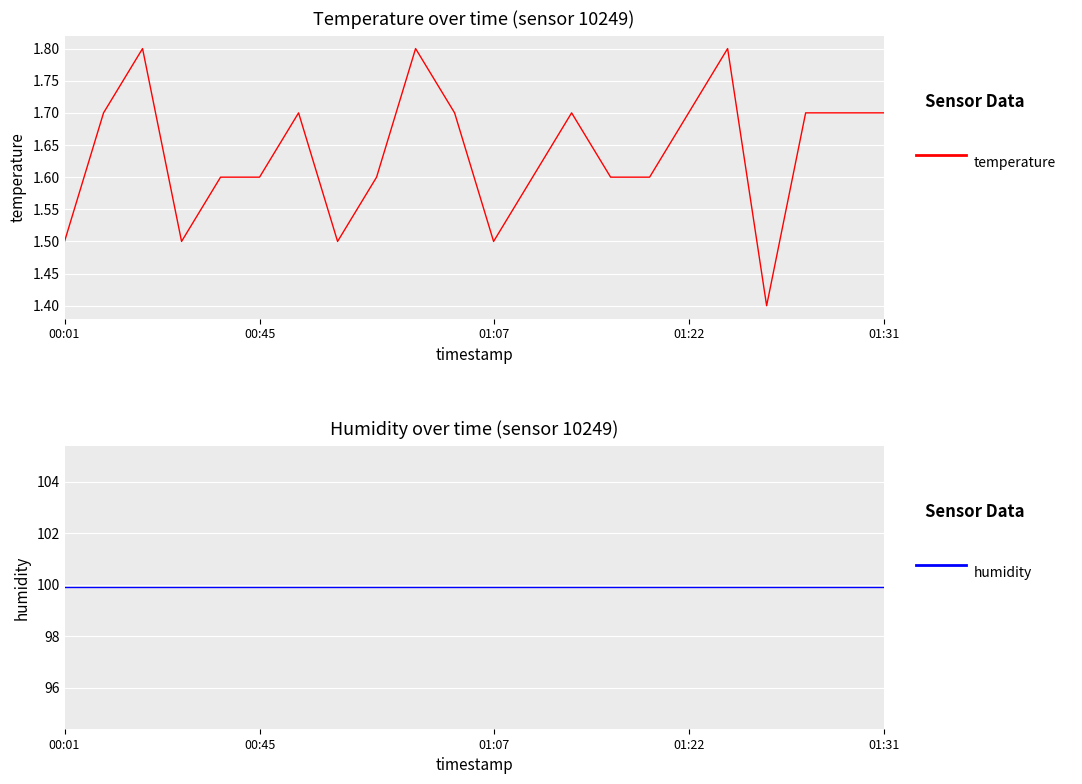

Which series has the largest total across all categories?

humidity